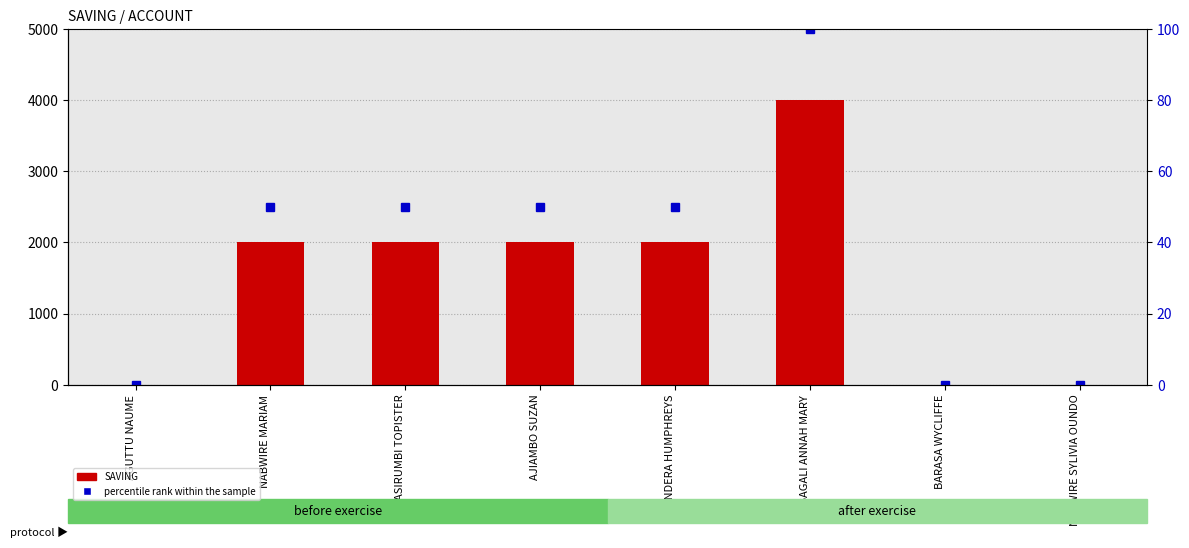

Reading right to left, extract all data points from this chart.

SAVING: NABWIRE SYLIVIA OUNDO=0	BARASA WYCLIFFE=0	NABAGALI ANNAH MARY=4000	WANDERA HUMPHREYS=2000	AJIAMBO SUZAN=2000	NASIRUMBI TOPISTER=2000	NABWIRE MARIAM=2000	AGUTTU NAUME=0
percentile rank within the sample: NABWIRE SYLIVIA OUNDO=0	BARASA WYCLIFFE=0	NABAGALI ANNAH MARY=100	WANDERA HUMPHREYS=50	AJIAMBO SUZAN=50	NASIRUMBI TOPISTER=50	NABWIRE MARIAM=50	AGUTTU NAUME=0